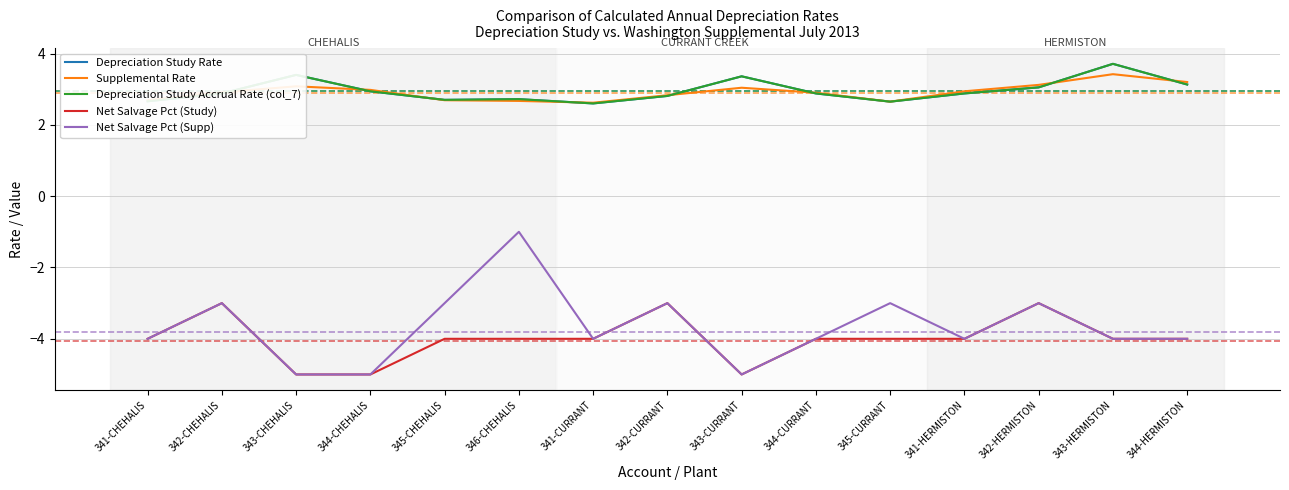

Which series has the widest spread of values?

Net Salvage Pct (Supp)